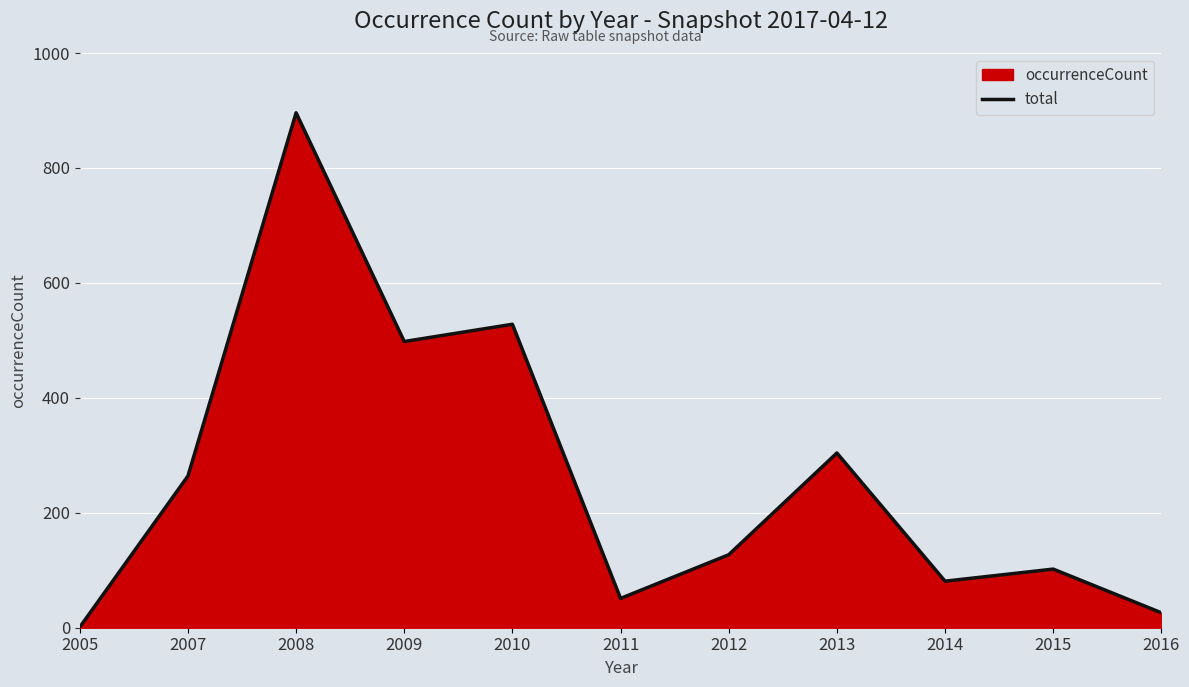

Reading right to left, list all the values displayed in this chart.

2016=26	2015=102	2014=81	2013=304	2012=127	2011=51	2010=528	2009=498	2008=896	2007=264	2005=1